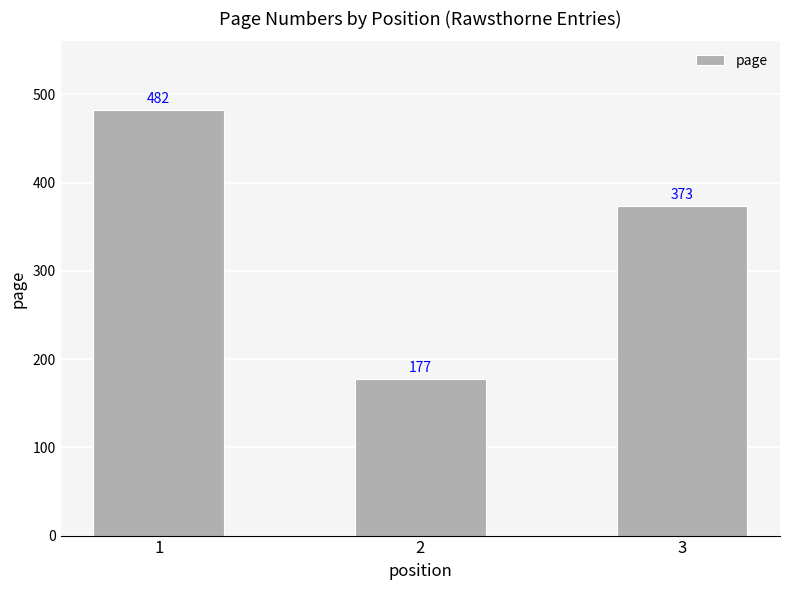

Where is the data nearest to the value 329?

3